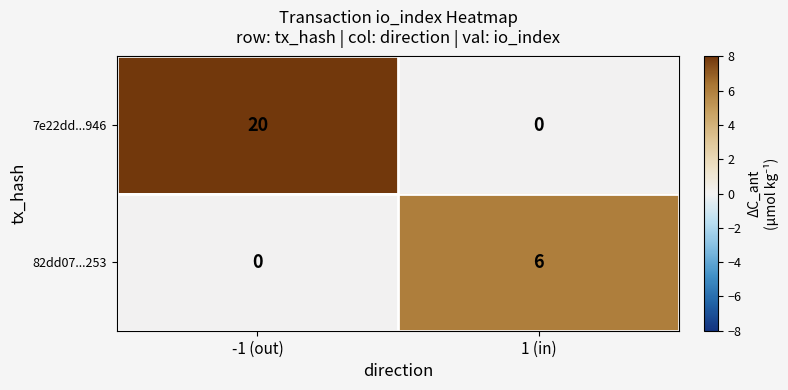

Is it true that 82dd07...253 equals 2 at -1 (out)?

False